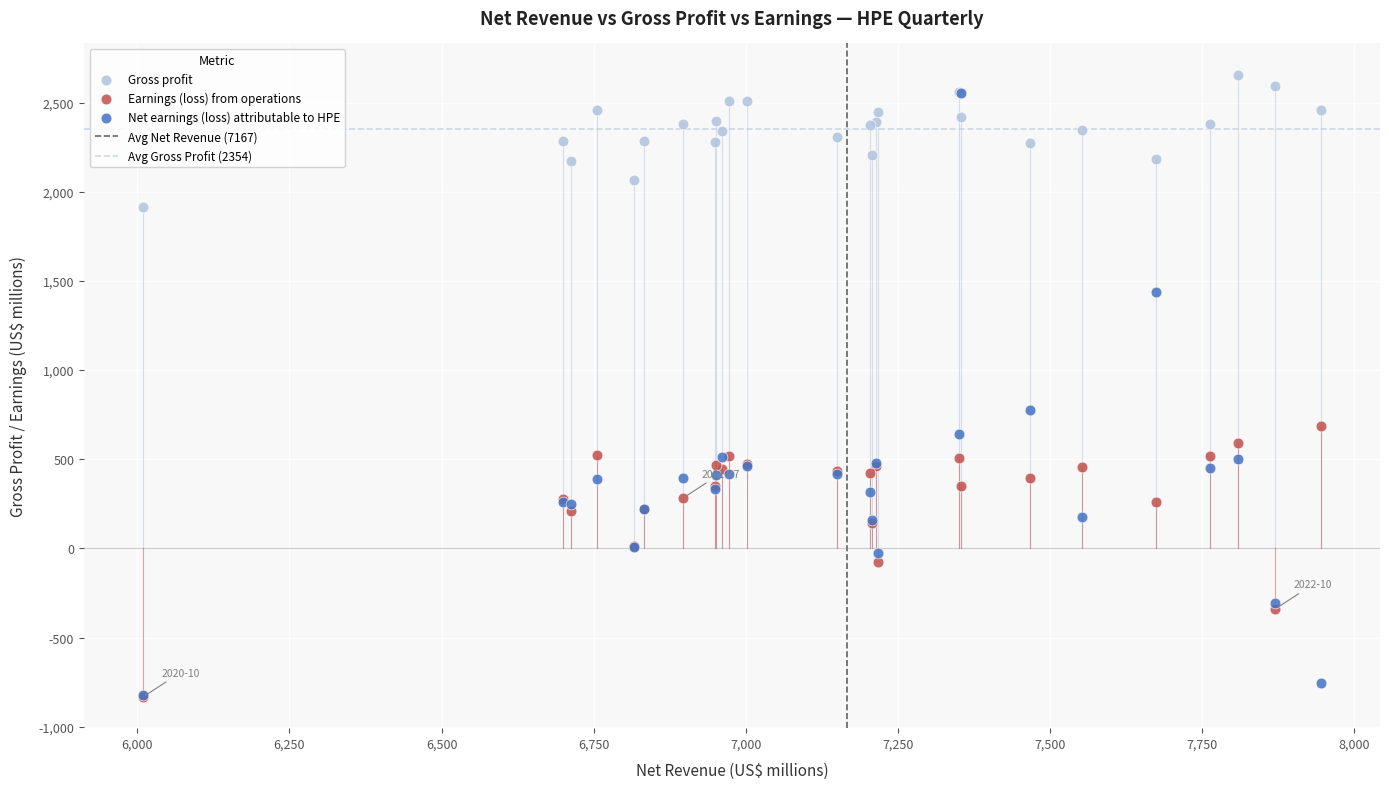

In the Net earnings (loss) attributable to HPE series, what Y value is closest to 866?

778